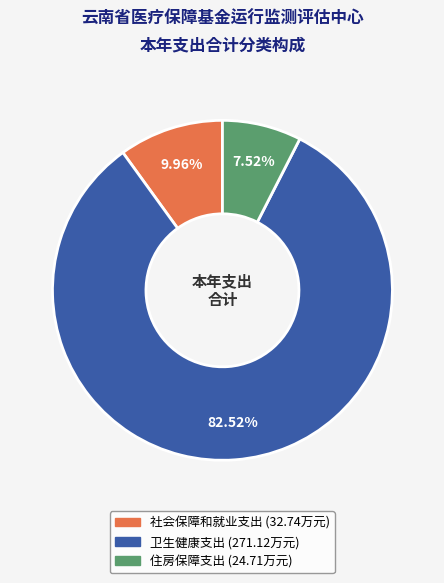

What is the largest slice in the pie chart?

卫生健康支出